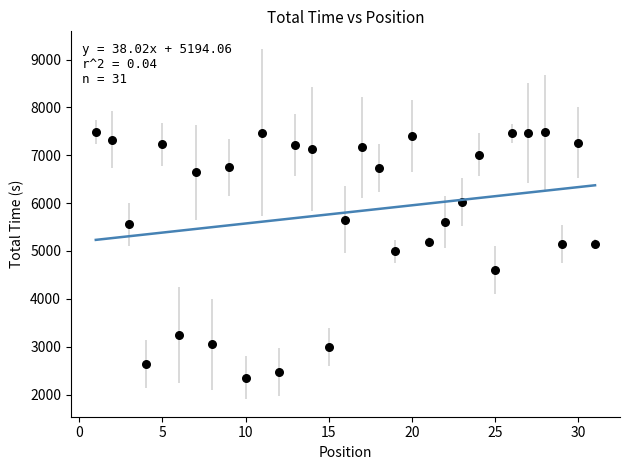

What is the range of X values (max minus min)?

30.0